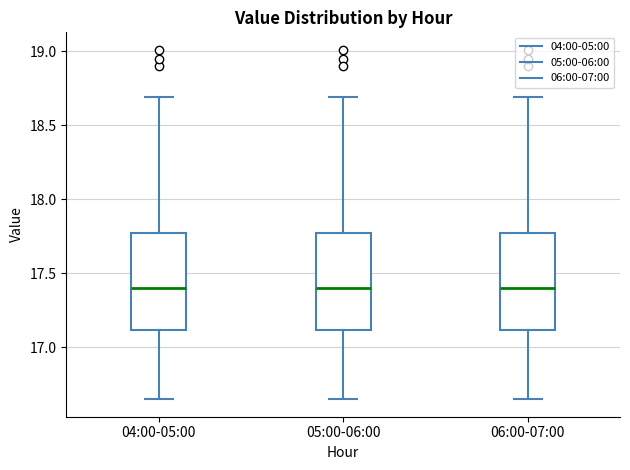

Where is the lower edge of the box for 04:00-05:00 on the y-axis? The values are not printed on the chart, so give them approximately, as read against the axis.

17.10